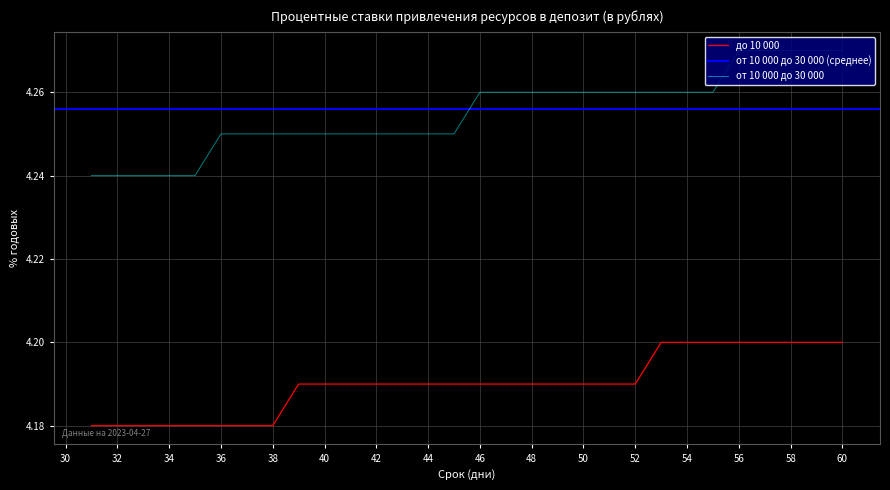

What is the sum of all от 10 000 до 30 000 values?

127.6